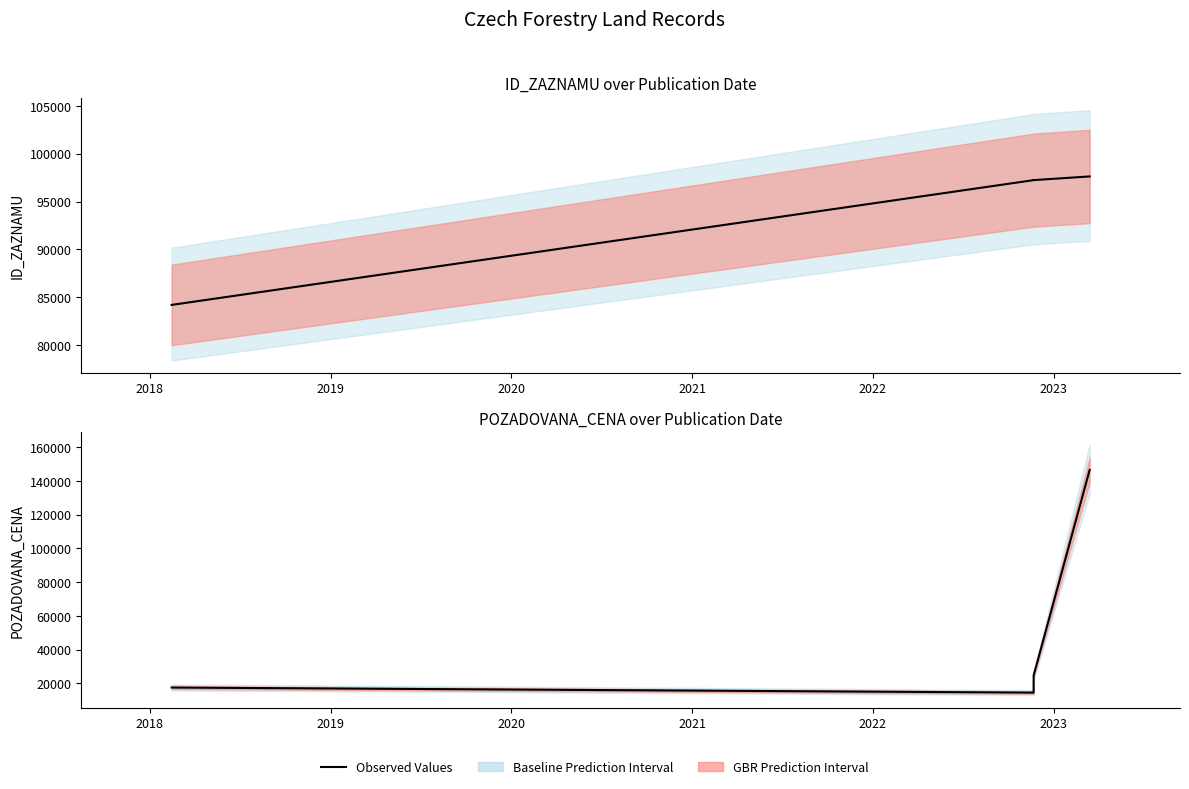

Count the number of categories in the chart.

4